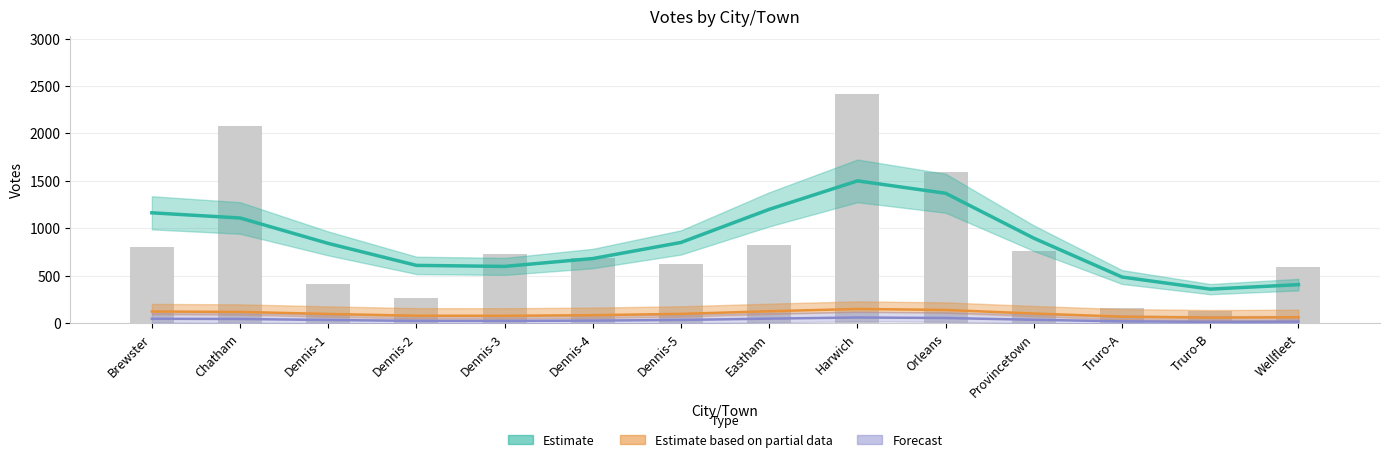

Is it true that Estimate based on partial data equals 158.4 at Chatham?

False